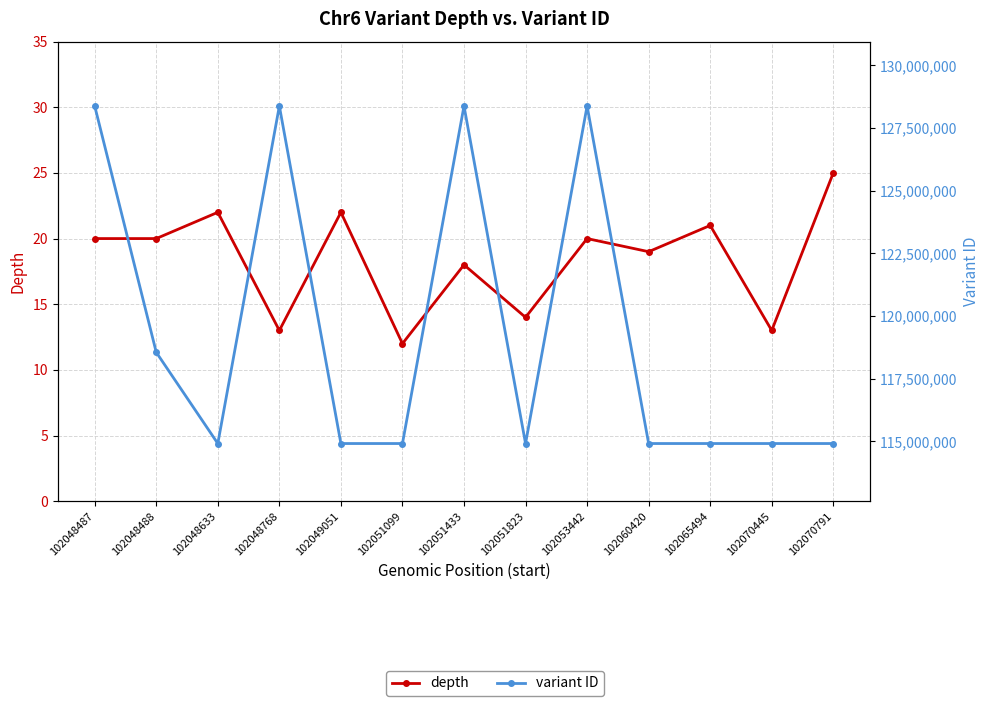

True or false: depth and variant ID cross at least once.

False